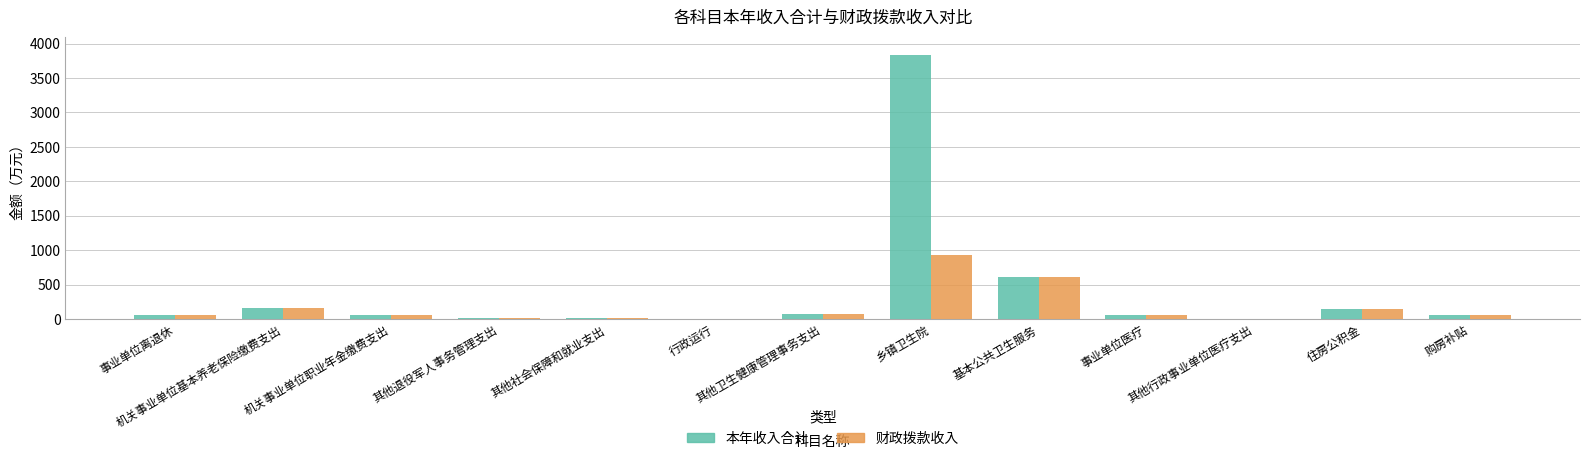

What is the greatest value displayed?

3829.0